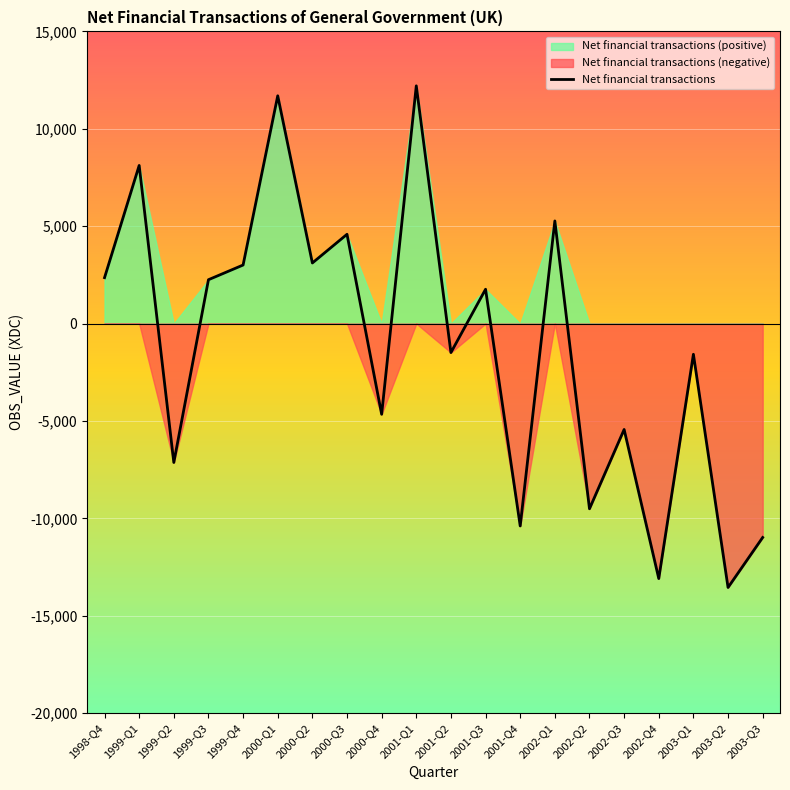

Does the chart display data point markers on the line(s)?

No